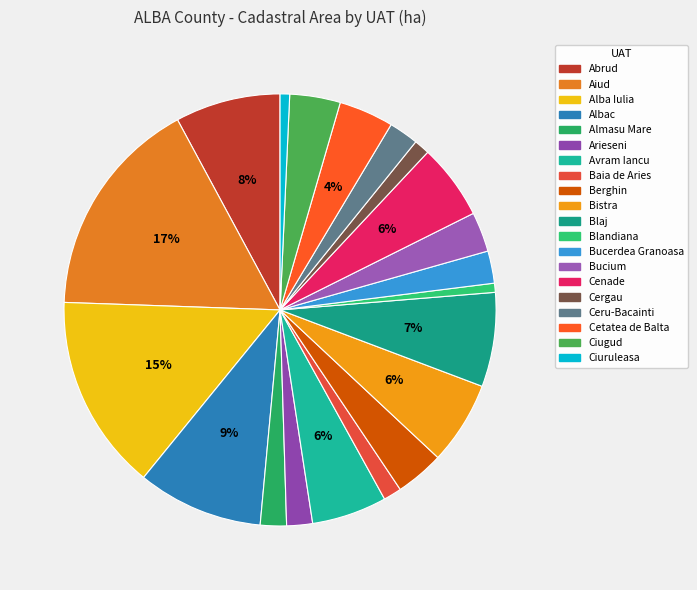

How many segments does this pie chart have?

20